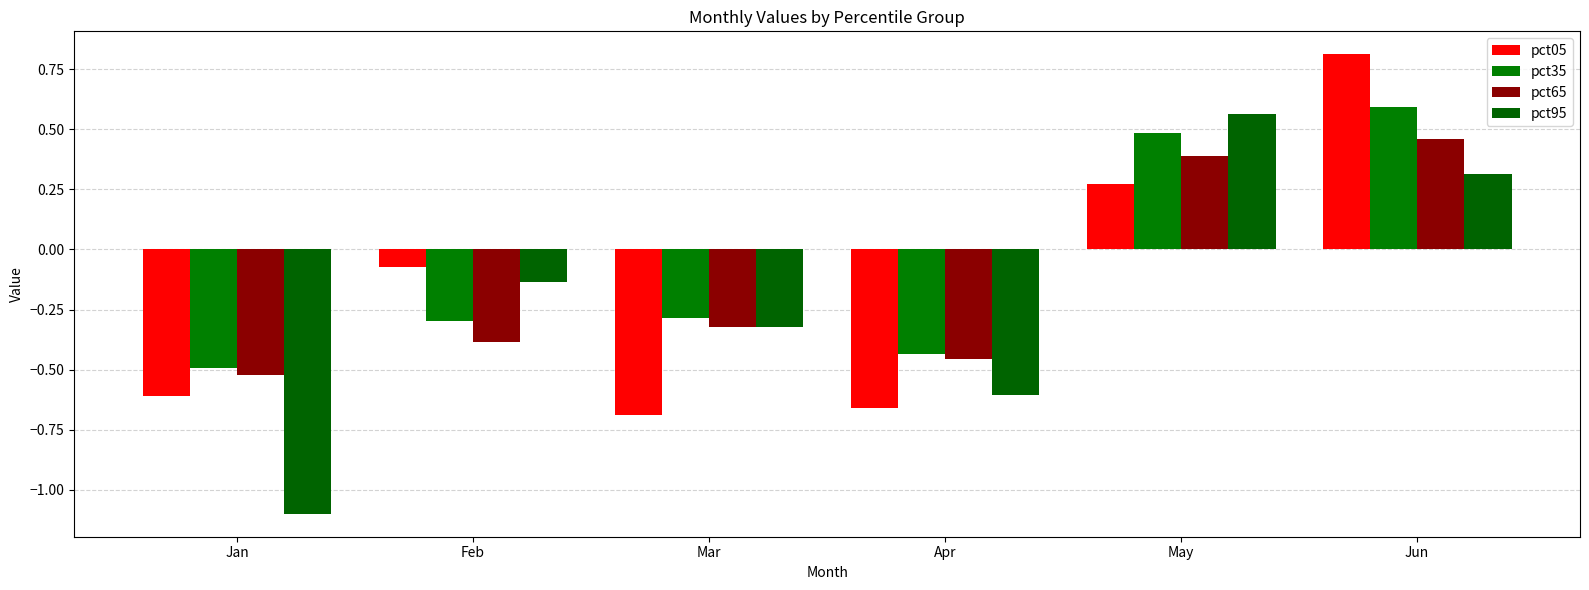

Rank the series by their maximum value, from lowest to highest.

pct65, pct95, pct35, pct05